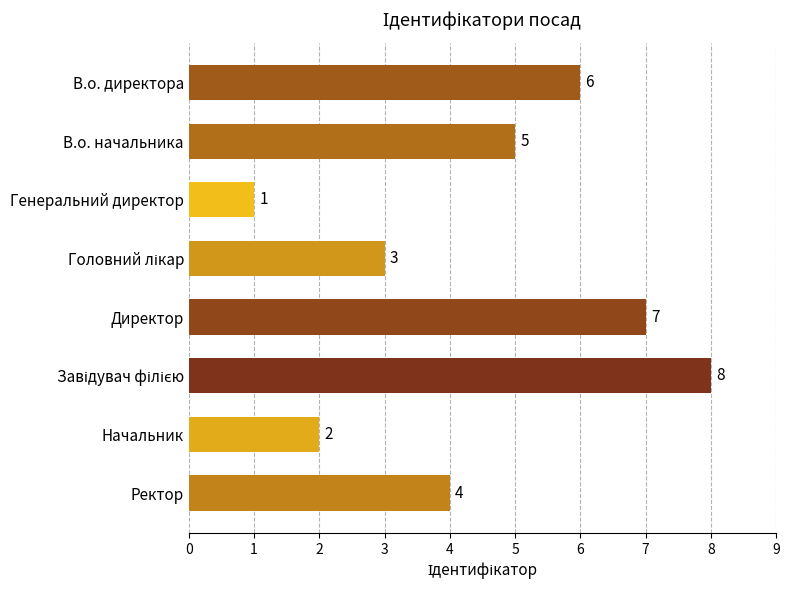

The value at В.о. директора is 3. True or false?

False